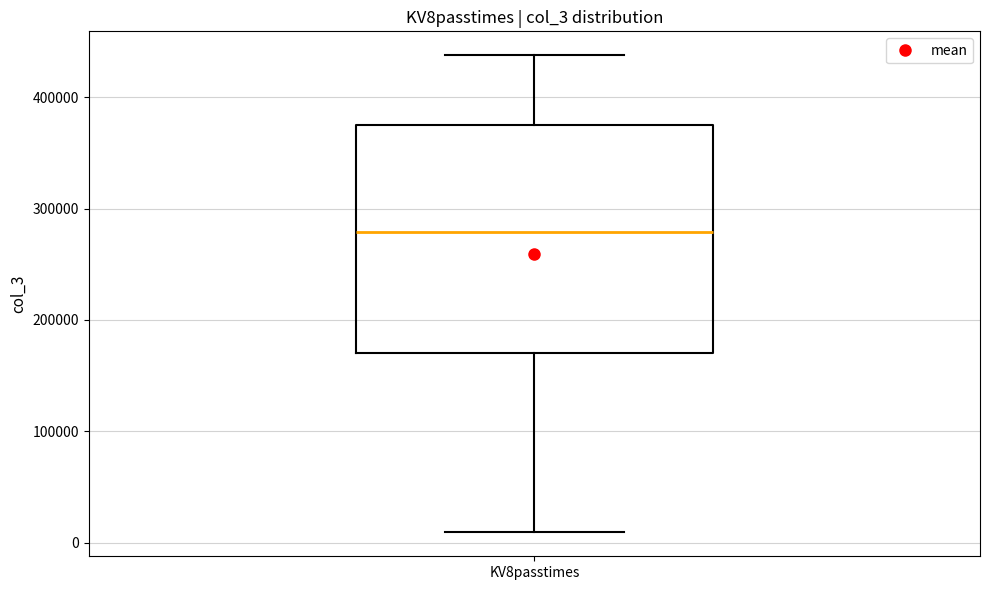

Read this box plot against the y-axis: the position of the median line, the range covered by the box, and the ends of both whiskers. The values are not printed on the chart, so give them approximately, as read against the axis.

median 280000, box 170000 to 370000, whiskers 10000 to 440000